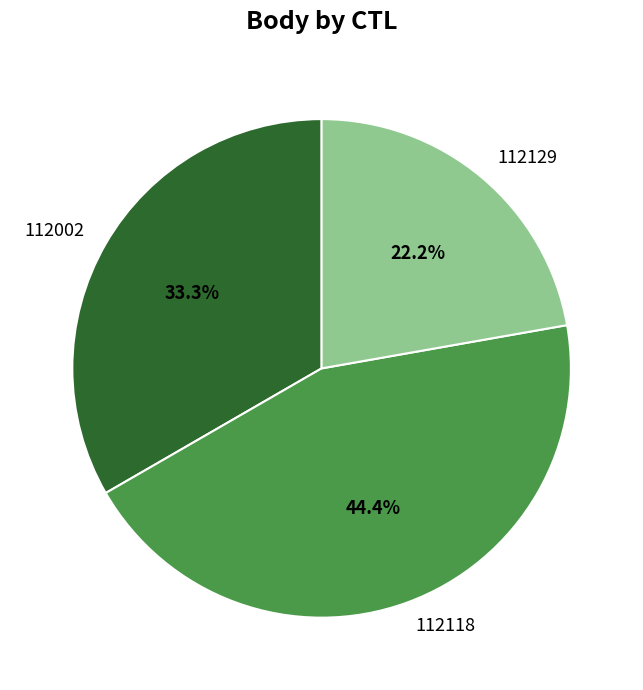

How many segments does this pie chart have?

3